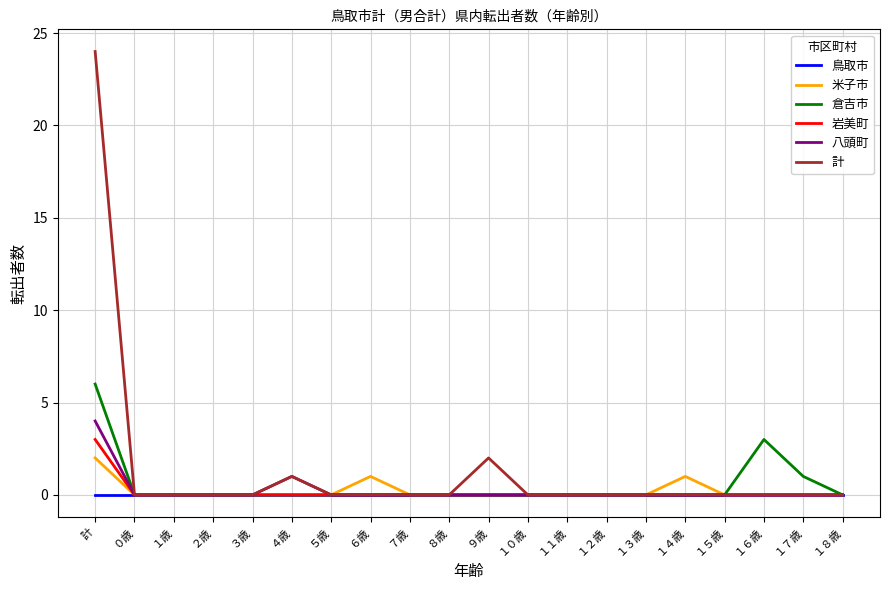

Is it true that 米子市 equals 0 at １２歳?

True